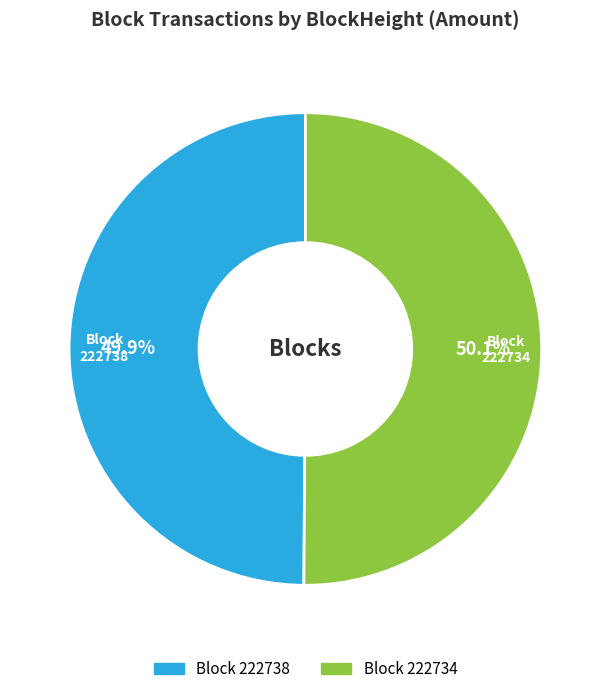

How many segments does this pie chart have?

2